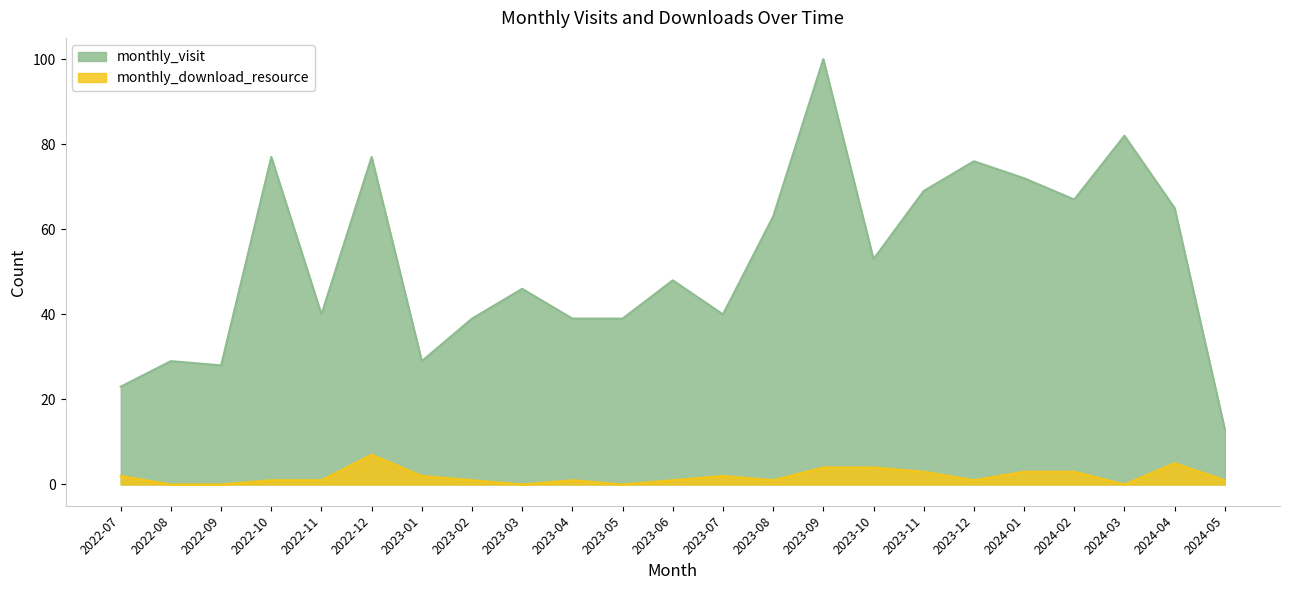

What is the label of the 2nd point from the right?

2024-04